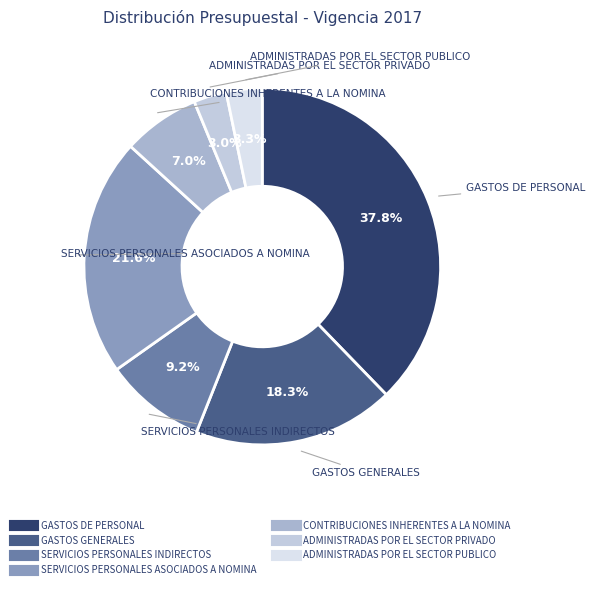

How many slices are in this pie chart?

7